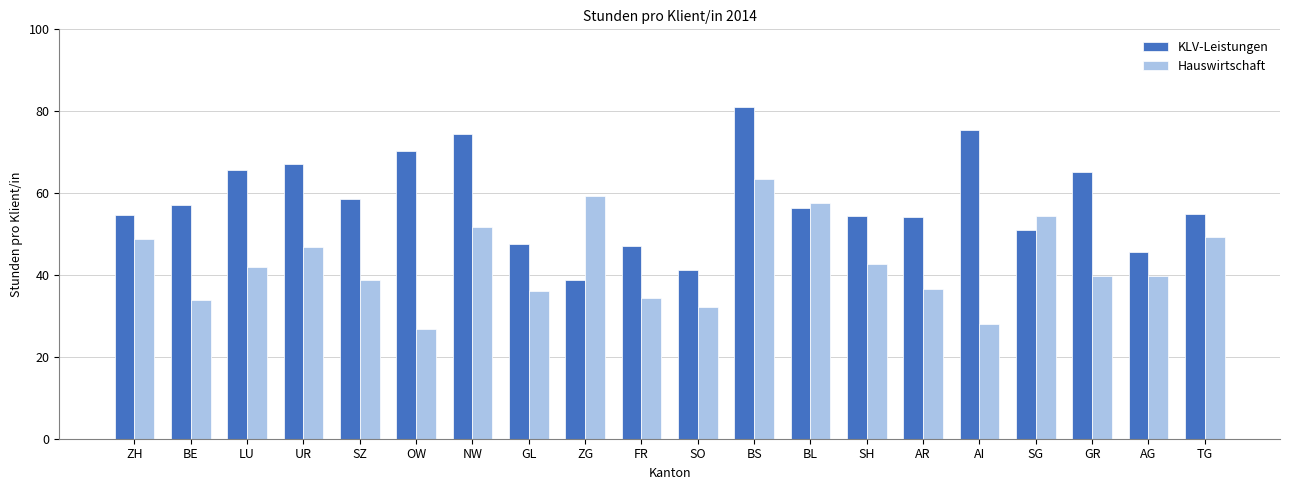

Rank the series at GL from lowest to highest value.

Hauswirtschaft, KLV-Leistungen